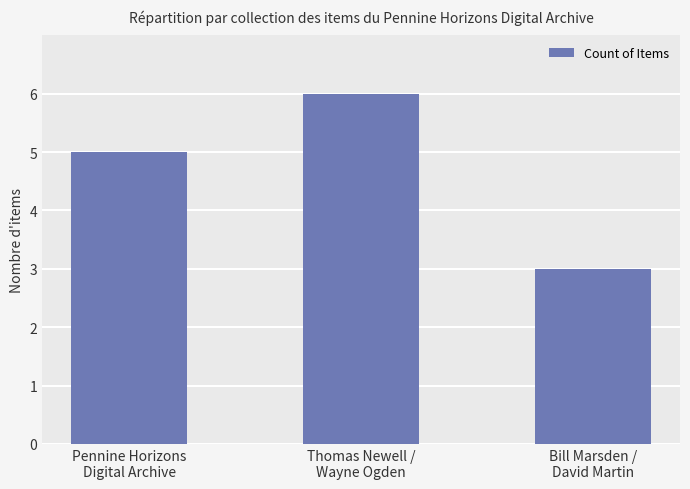

How many categories are shown in the chart?

3